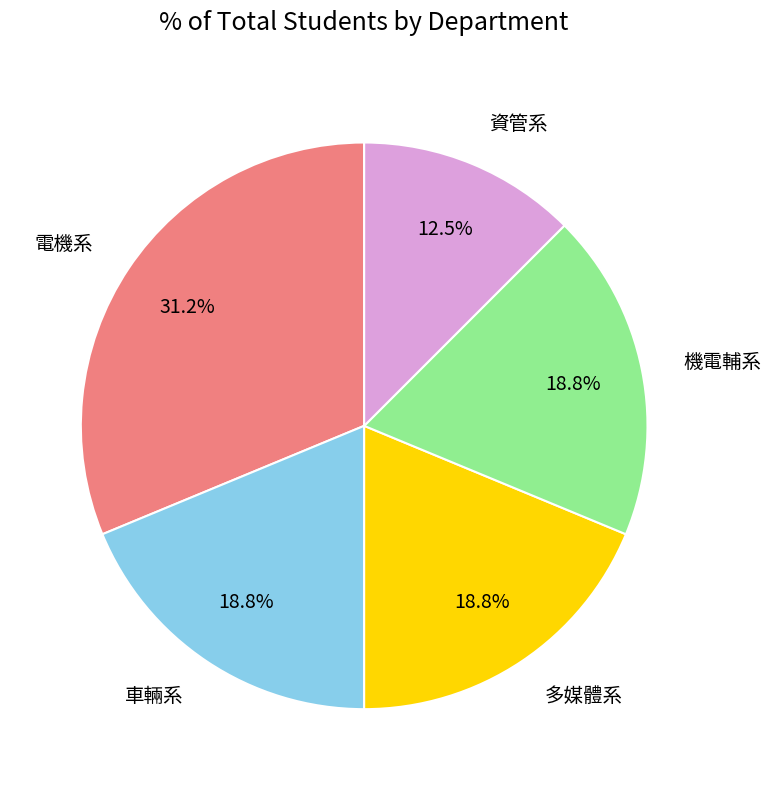

What portion of the pie excludes 資管系?

87.5%